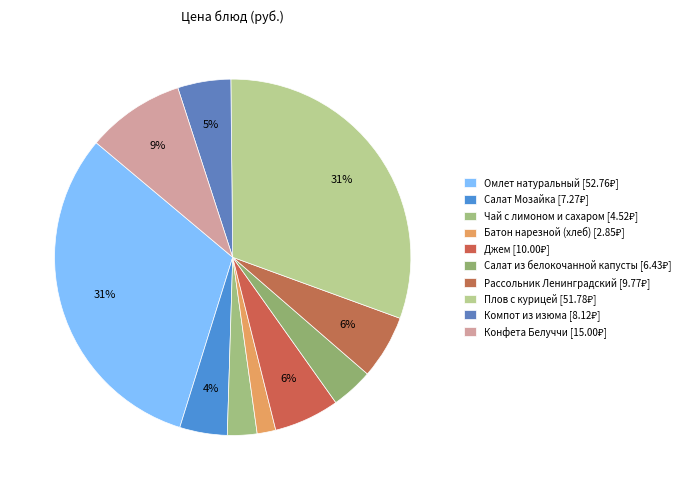

Which has a higher value, Компот из изюма or Конфета Белуччи?

Конфета Белуччи